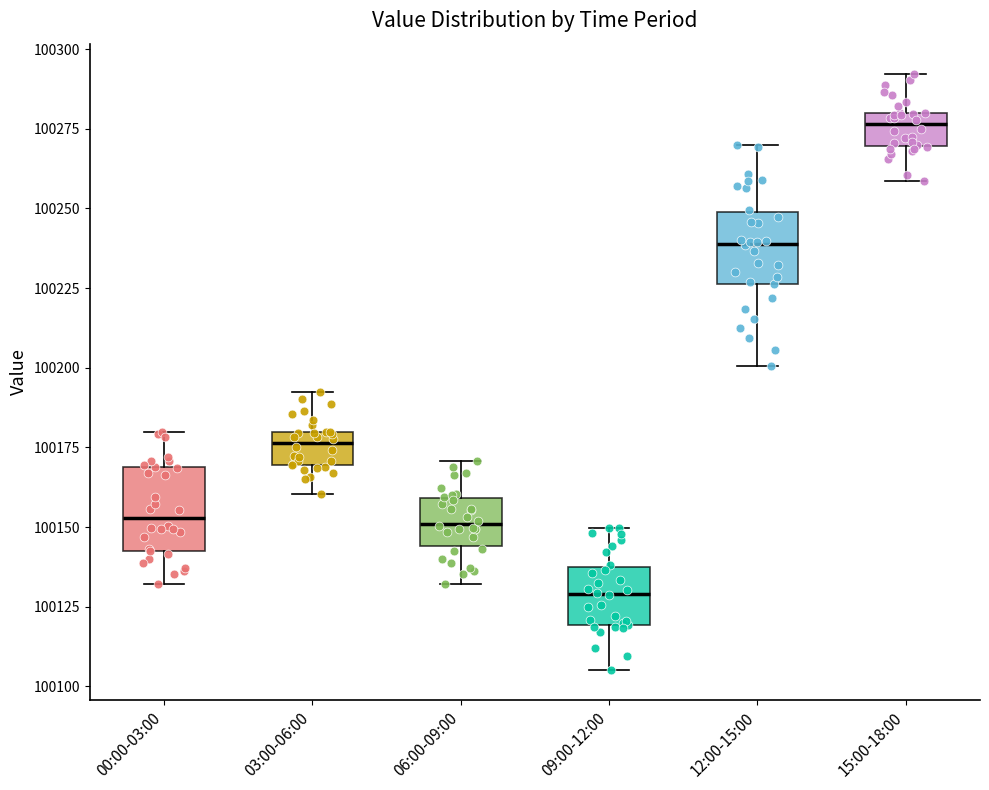

Which box has the highest median line?

15:00-18:00